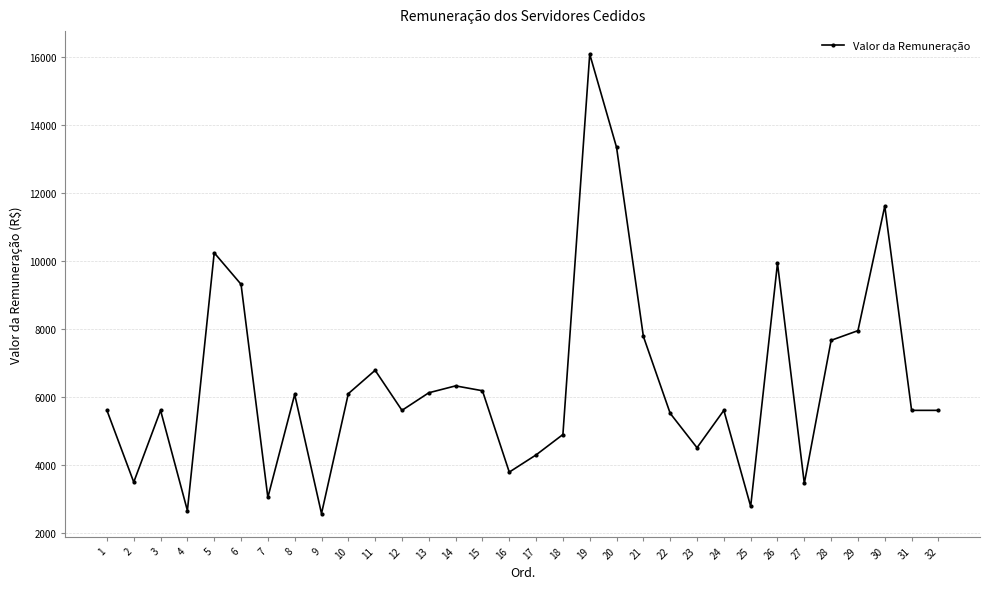

Is it true that the value at 7 is 5471.8?

False